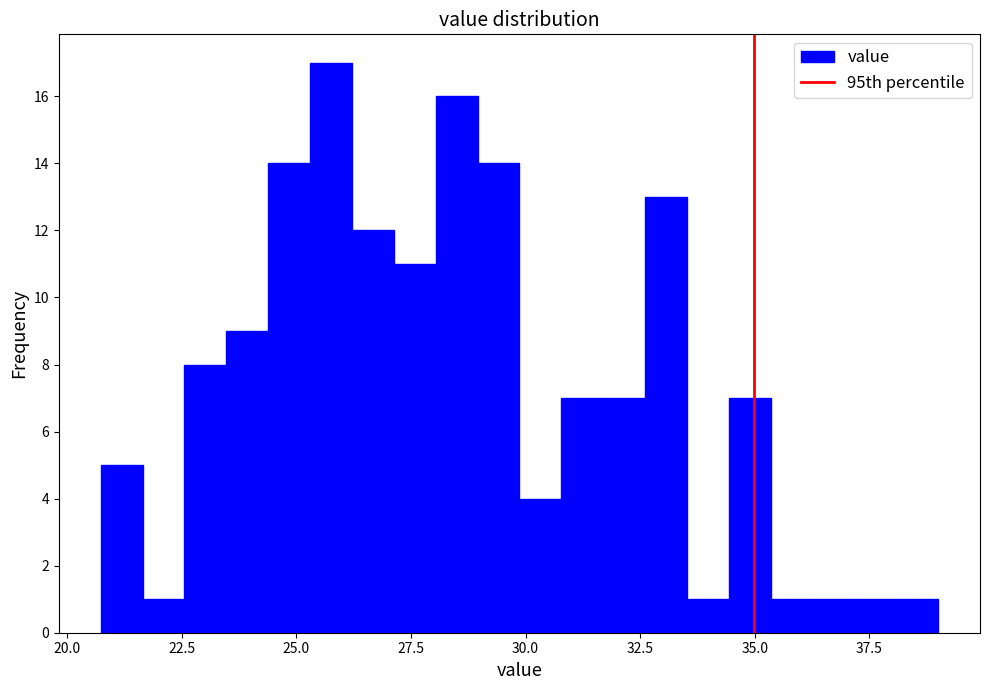

Around what value on the x-axis is the tallest bar? Give the approximate position of its centre, as read against the axis.

26.0